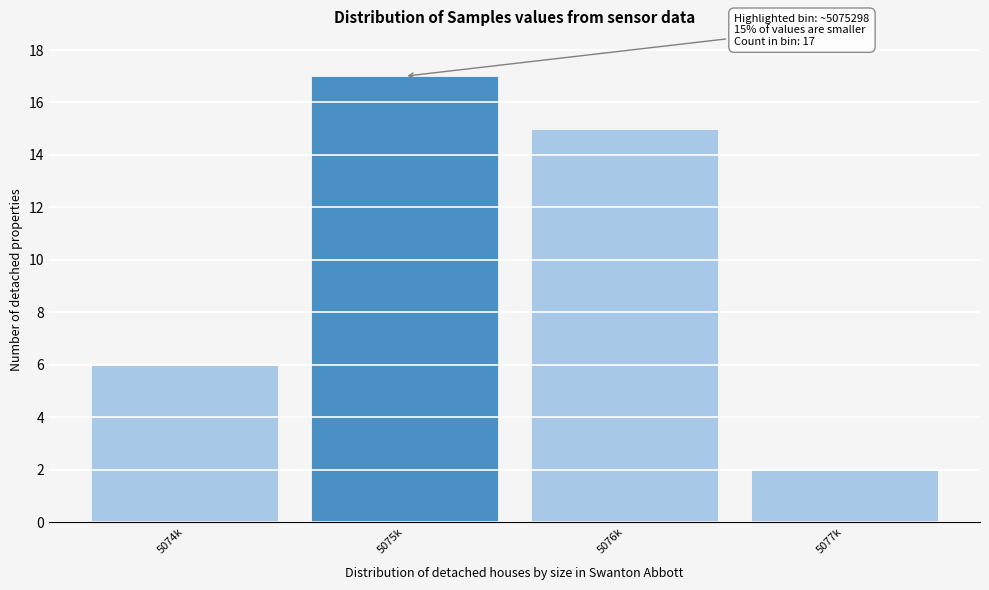

Reading left to right, what are all the values shown in this chart?

6	17	15	2